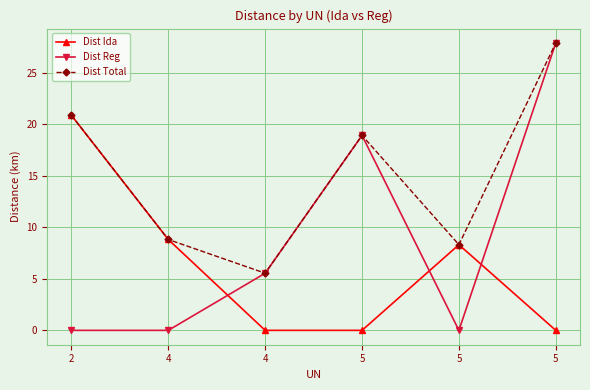

True or false: Dist Total has a value of 5.5 at 4.

True